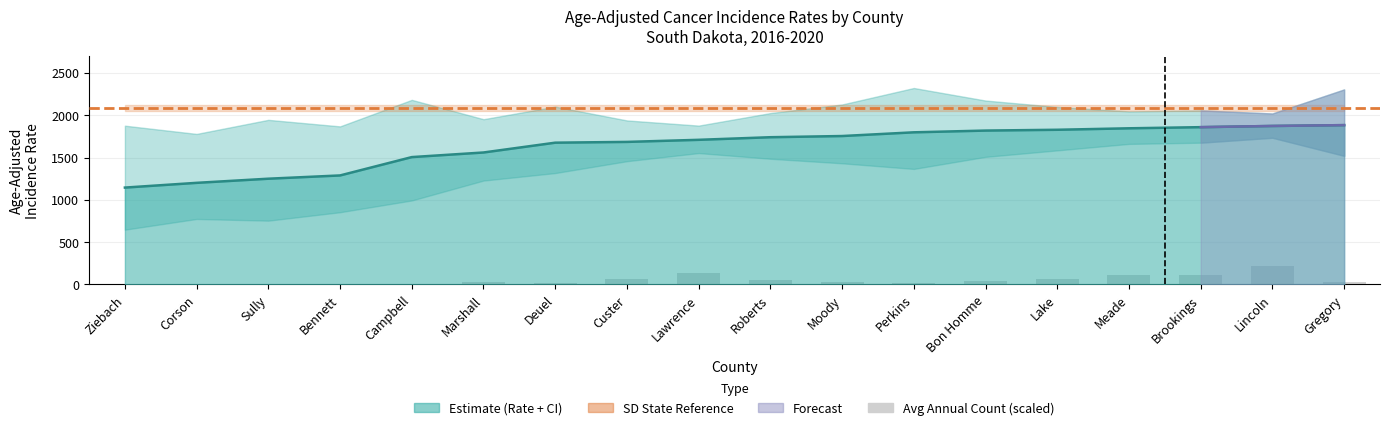

What is the difference between the maximum and minimum values in the Avg Count series?

208.5